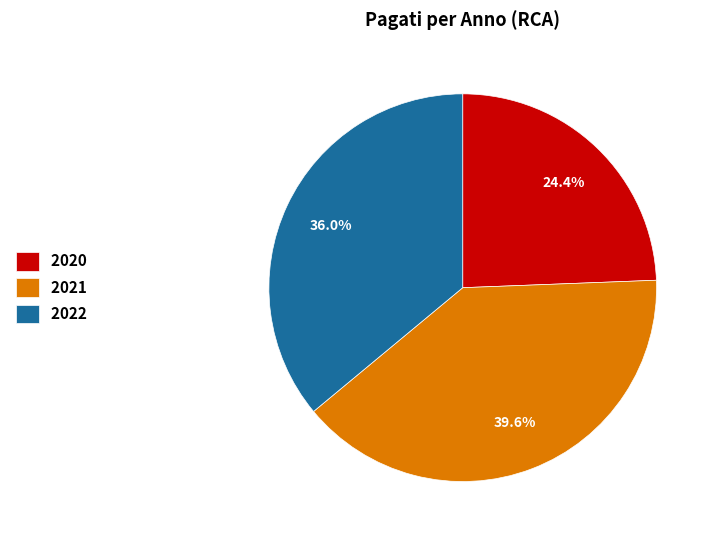

Is the sum of 2020 and 2022 greater than half?

Yes